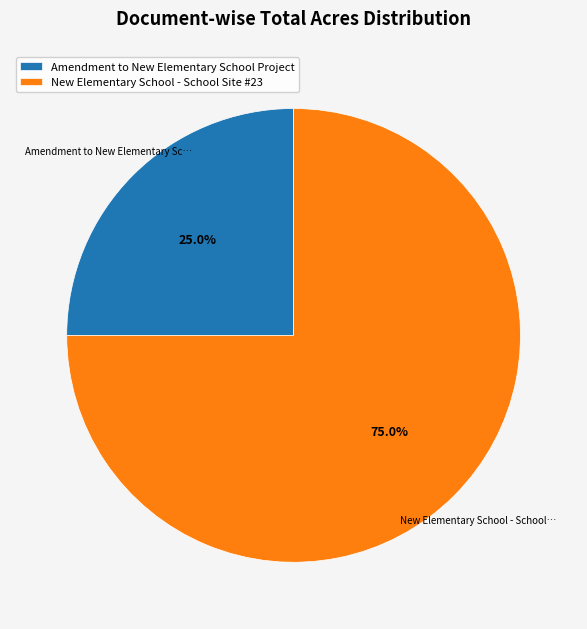

How many slices are in this pie chart?

2